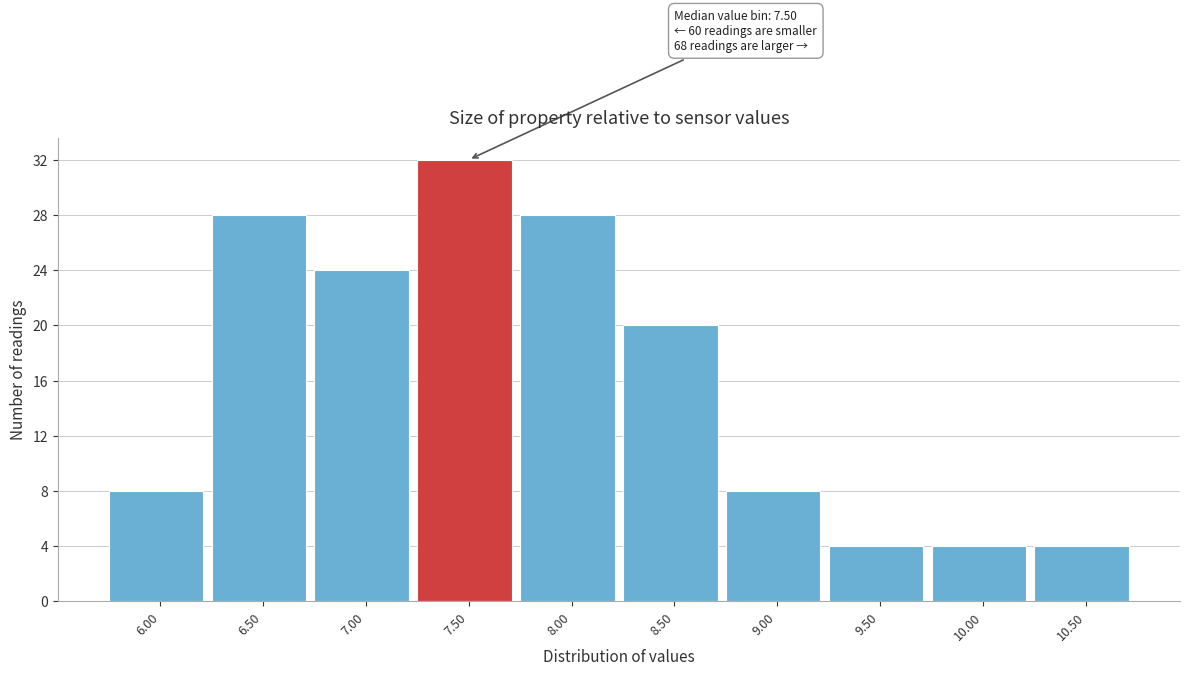

Reading right to left, extract all data points from this chart.

4	4	4	8	20	28	32	24	28	8